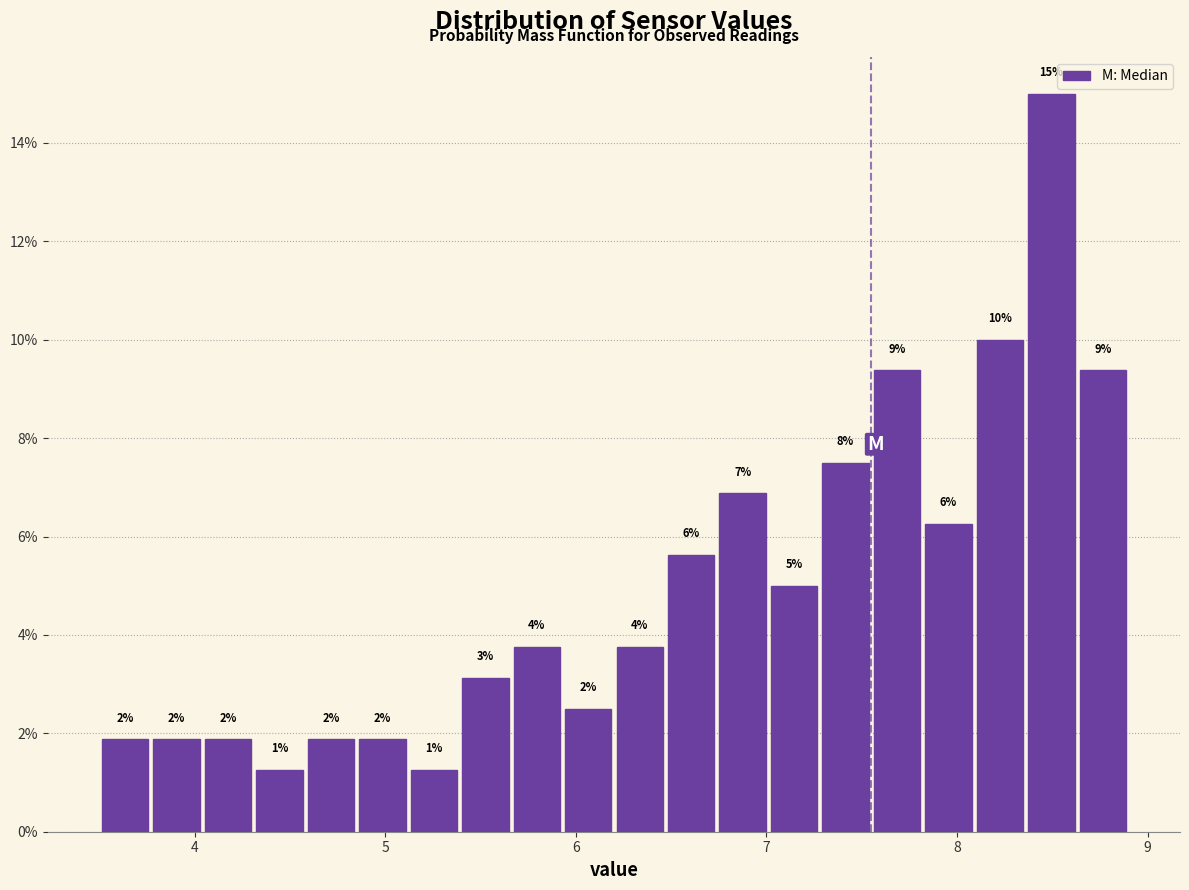

Around what value on the x-axis is the tallest bar? Give the approximate position of its centre, as read against the axis.

8.5